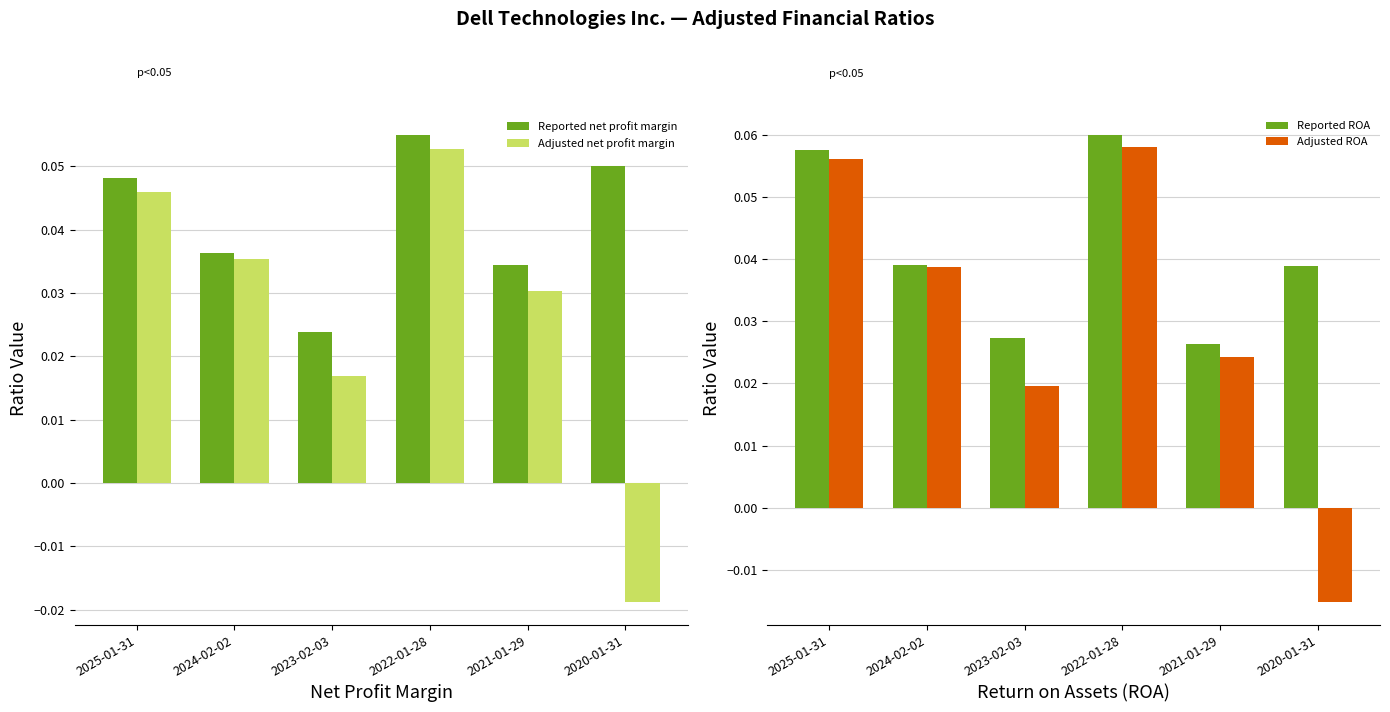

What is the total value across all series at 2022-01-28?

0.2